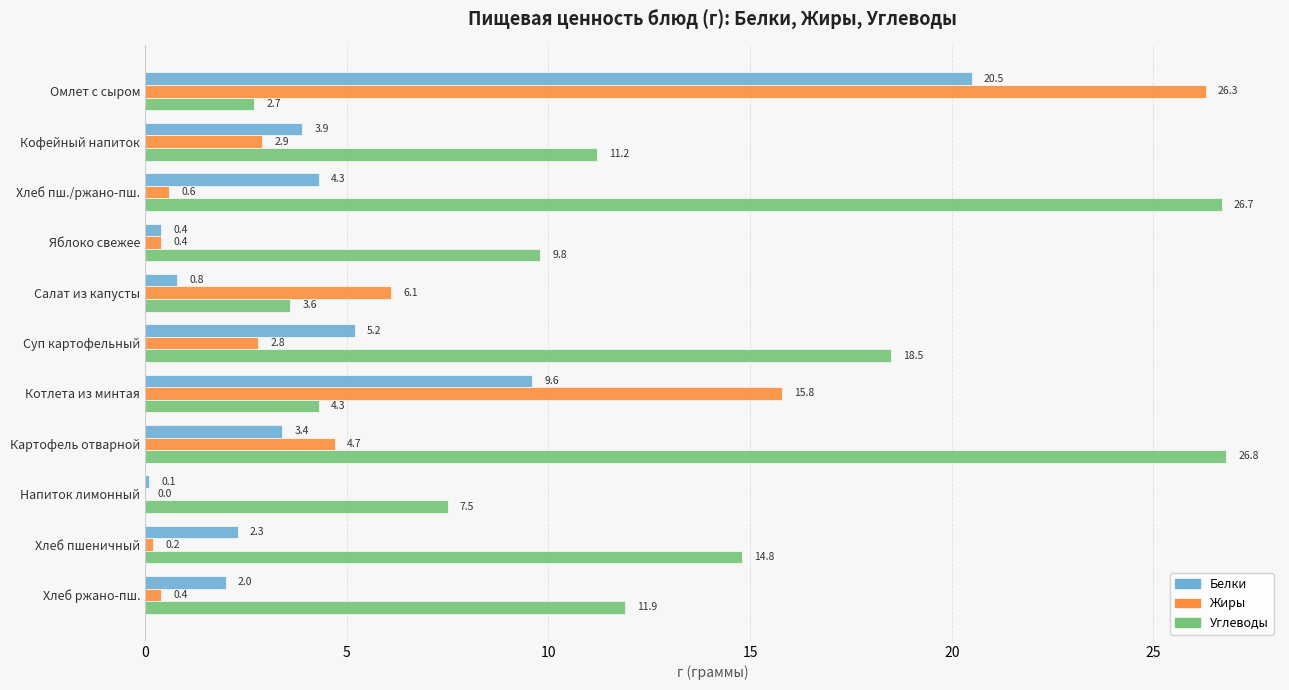

At which category is the sum across all series the highest?

Омлет с сыром